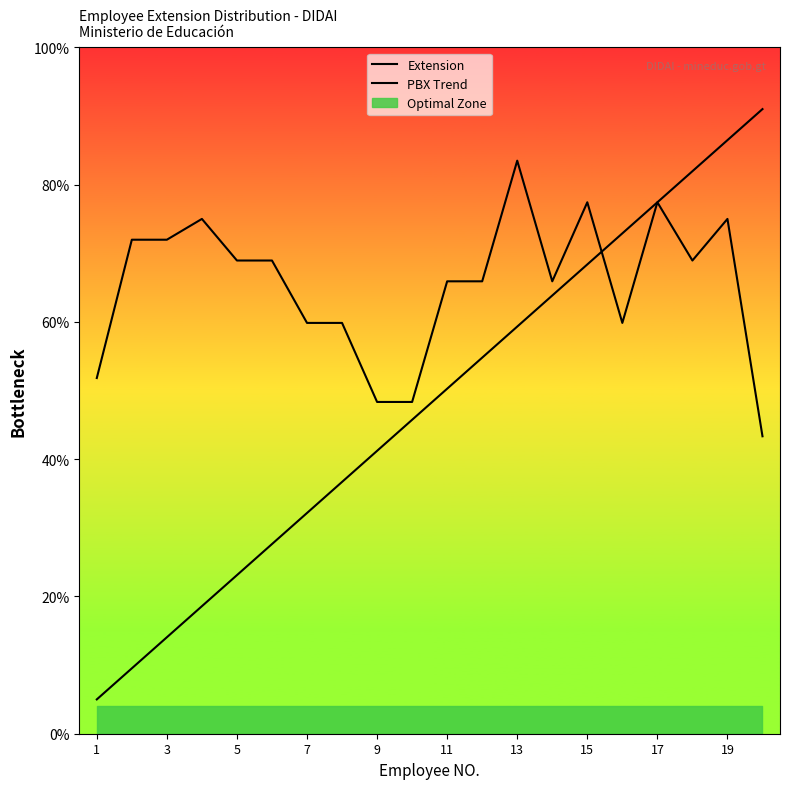

Does the chart have visible grid lines?

No